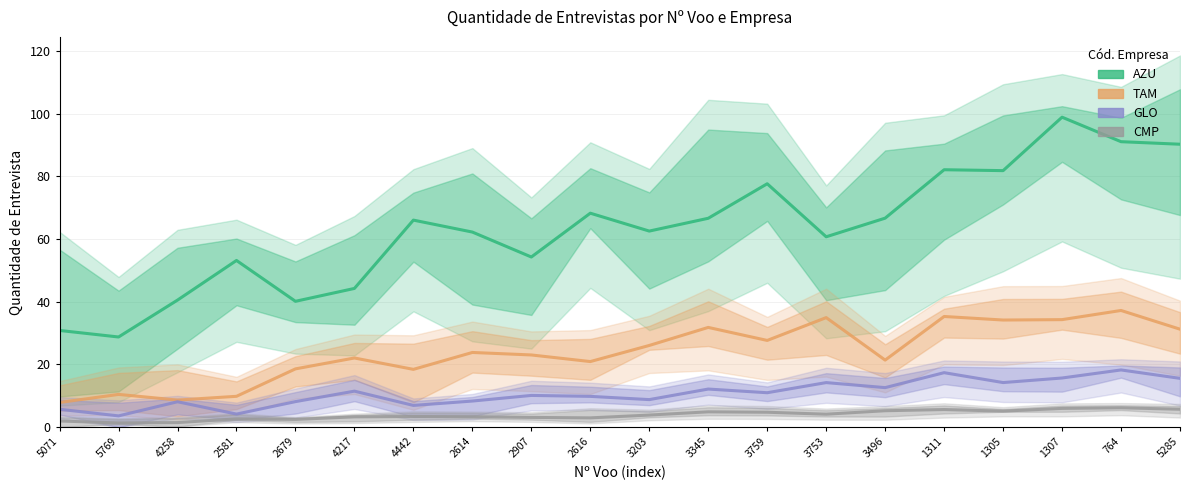

Which has a higher value, 3753 or 2581?

3753